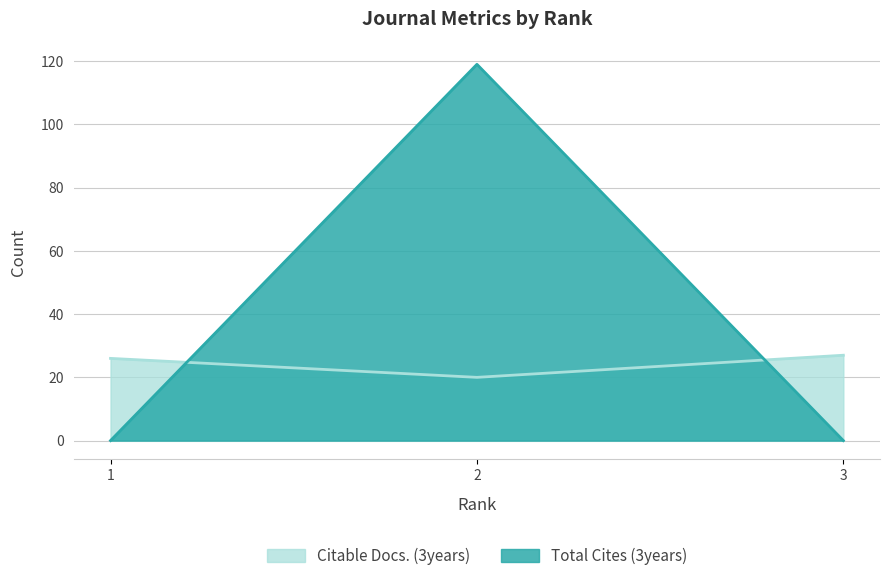

How many lines are shown in the chart?

2